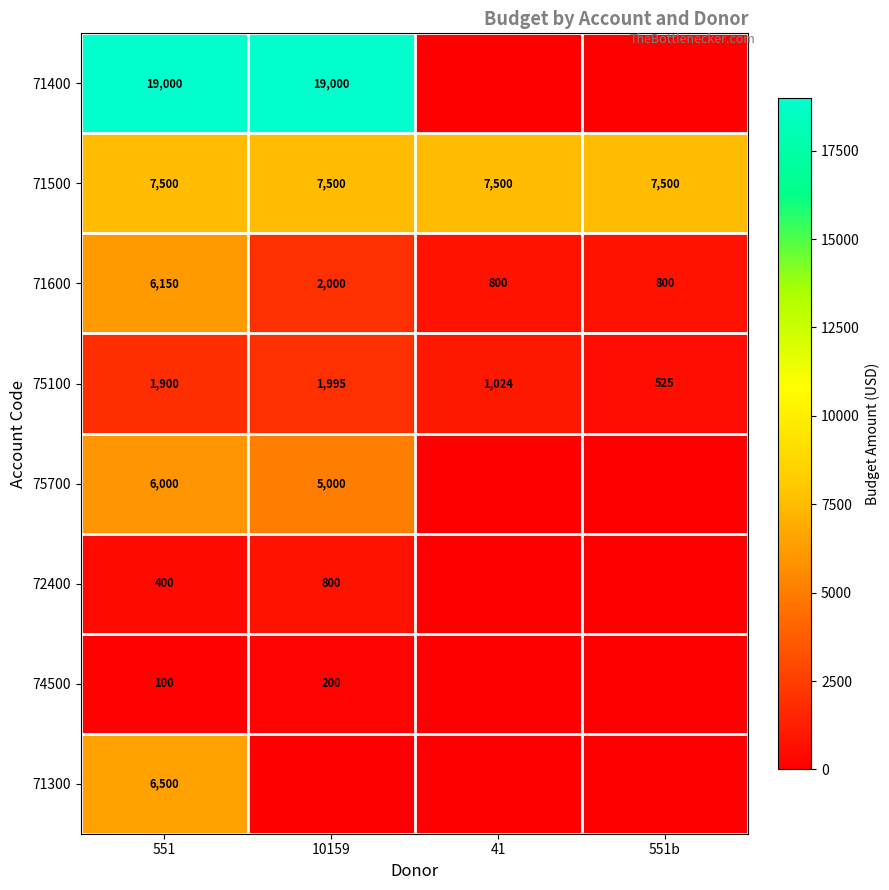

At how many categories does at least one series exceed 6454?

4